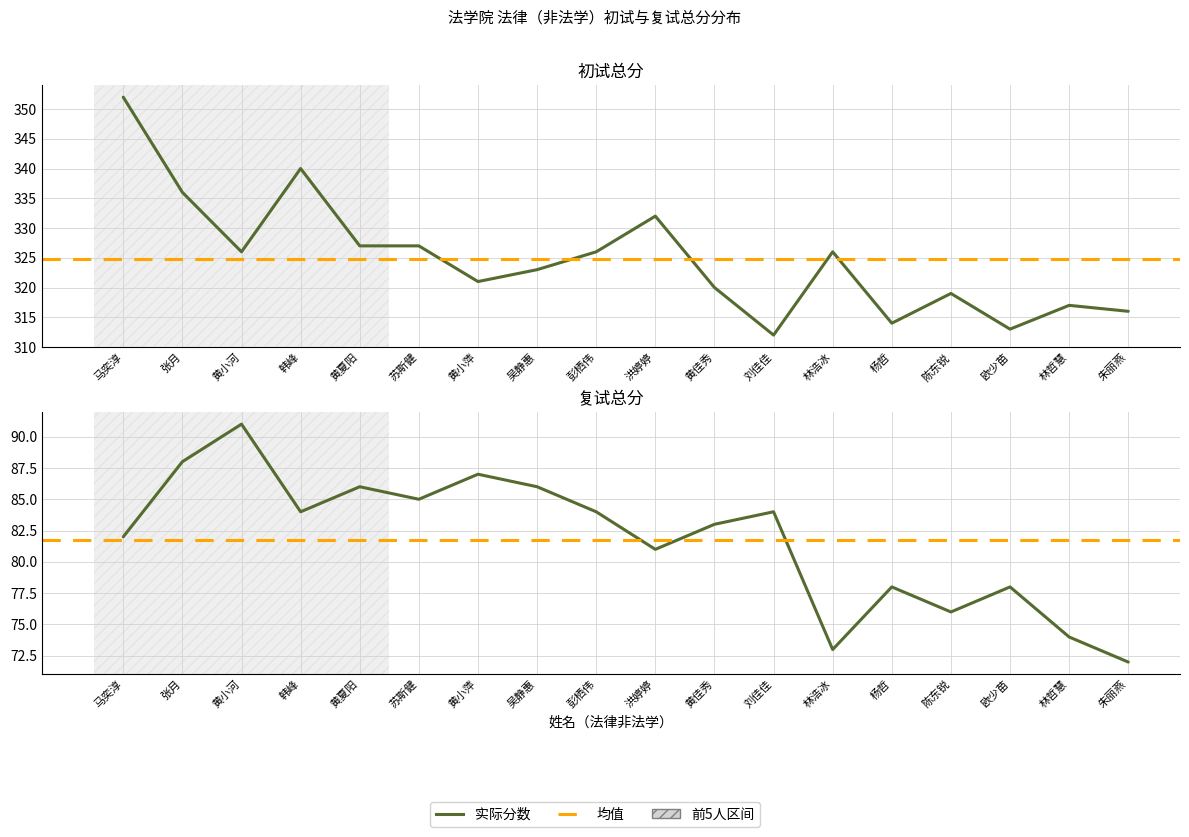

What is the difference between the highest and lowest values at 黄小河?

235